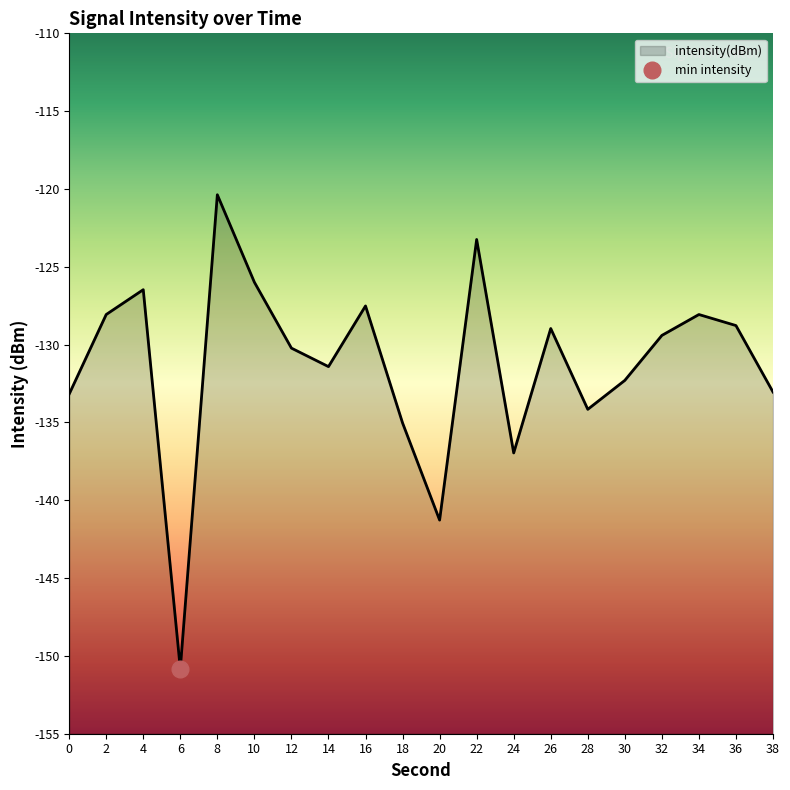

Which category has the highest value across all series?

8